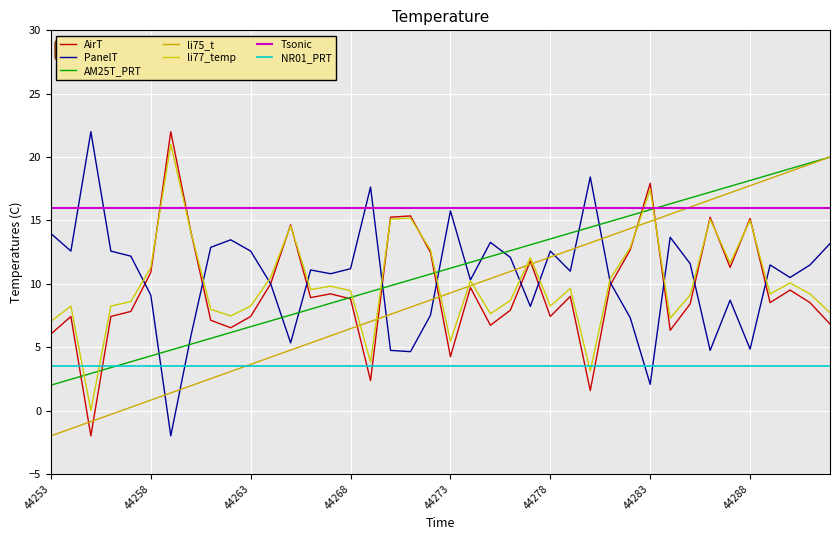

At how many categories does at least one series exceed 6?

40